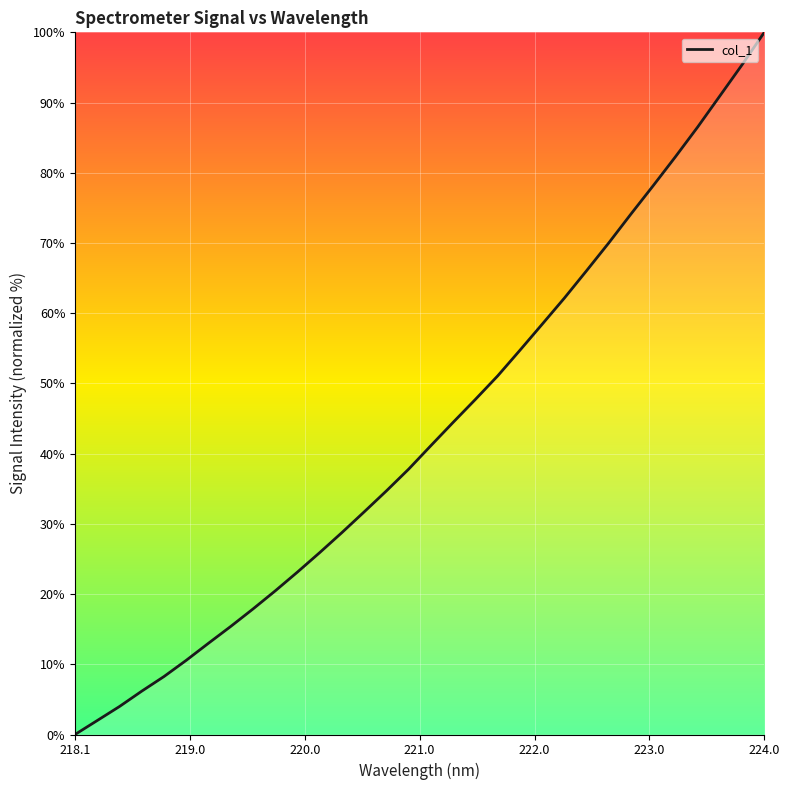

Count the number of categories in the chart.

32